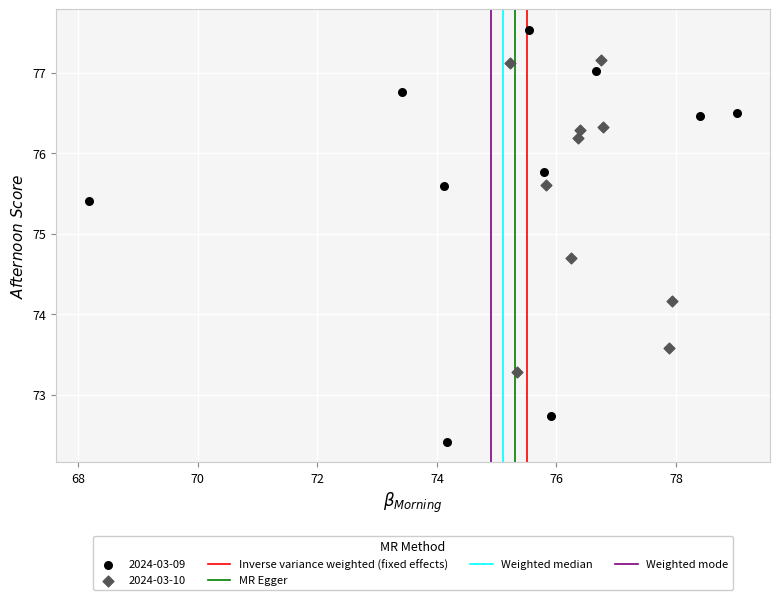

Which series has the widest spread of Y values?

2024-03-09